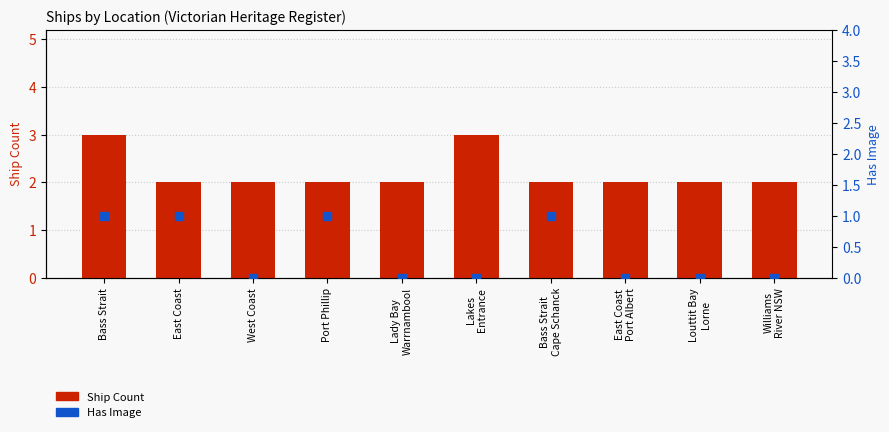

Which series reaches the maximum Y coordinate?

Ship Count